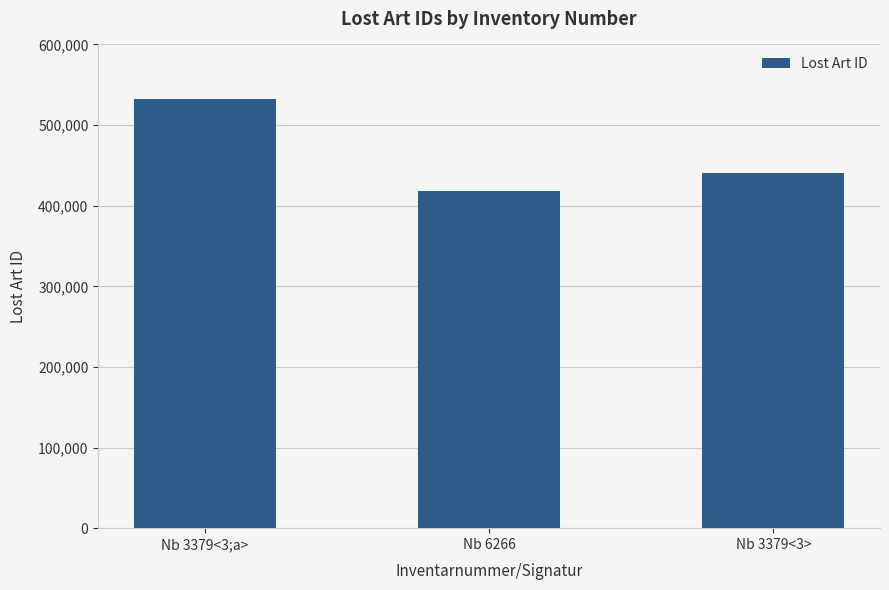

Rank the categories by value from lowest to highest.

Nb 6266, Nb 3379<3>, Nb 3379<3;a>